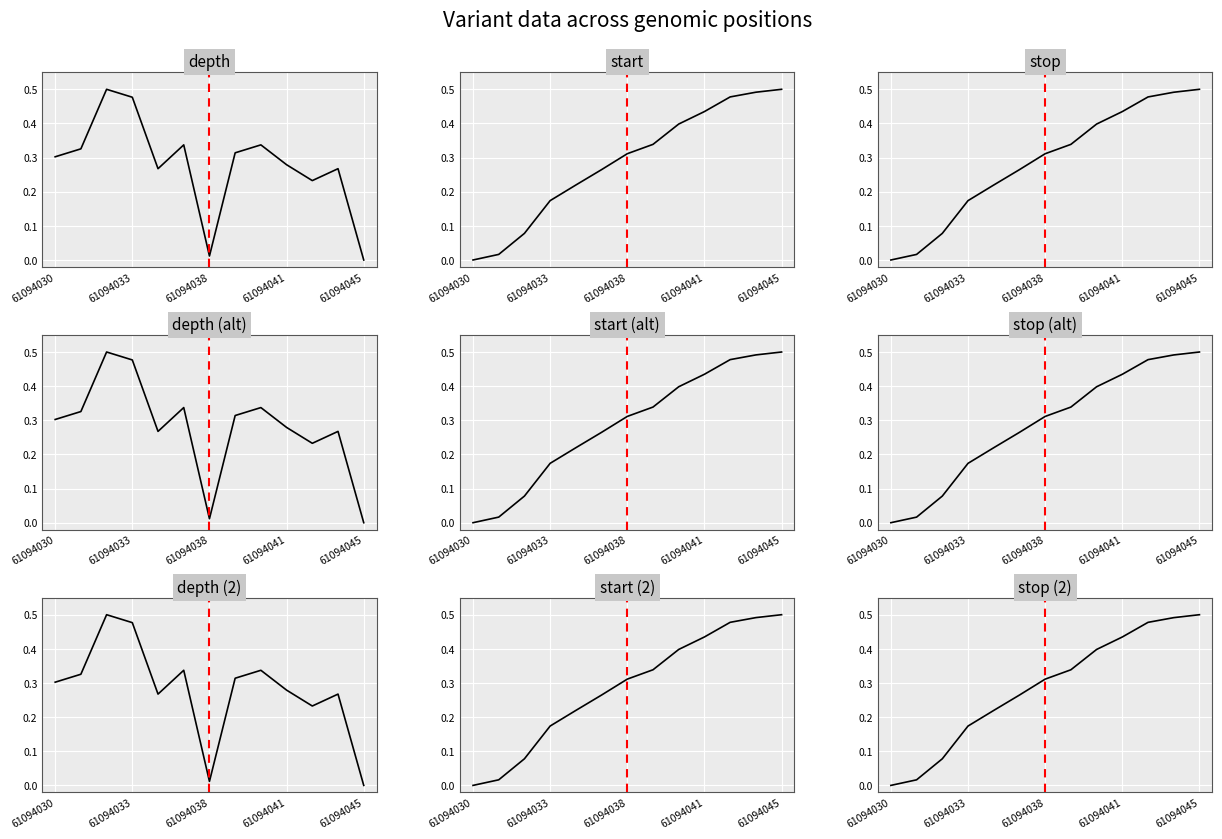

What is the value of the depth point at the 8th from the left?

0.3